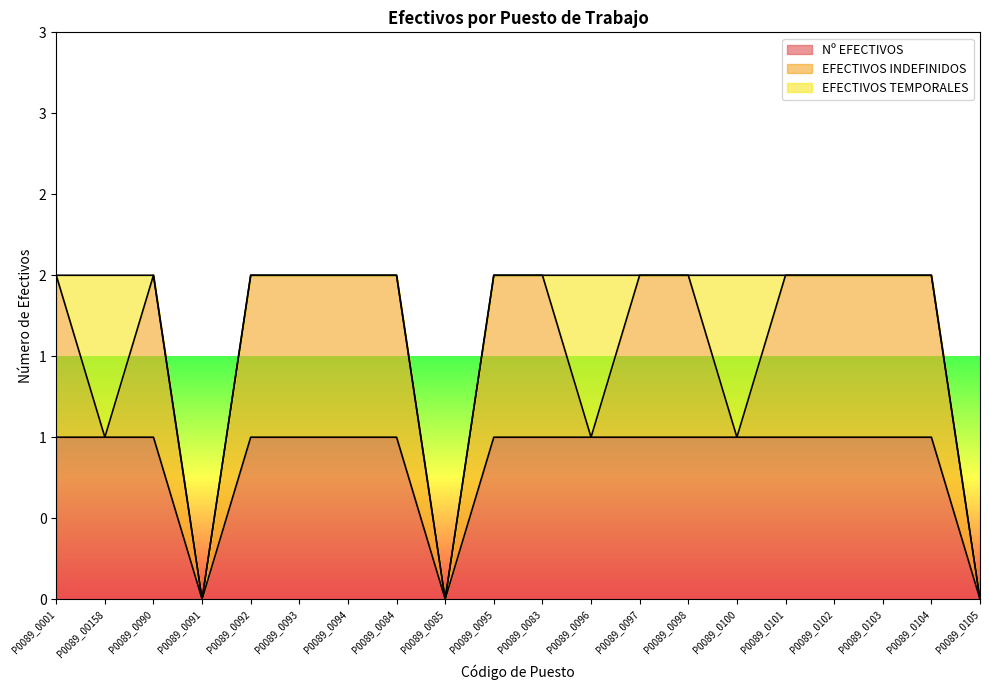

True or false: Nº EFECTIVOS has more than 2 interior local peaks.

False